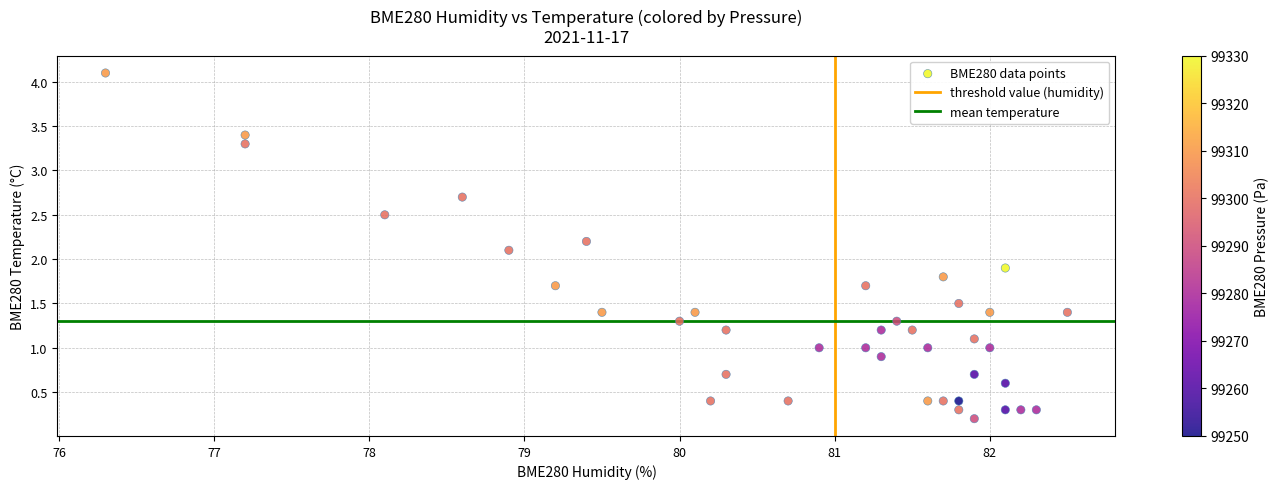

What is the range of Y values (max minus min)?

3.9